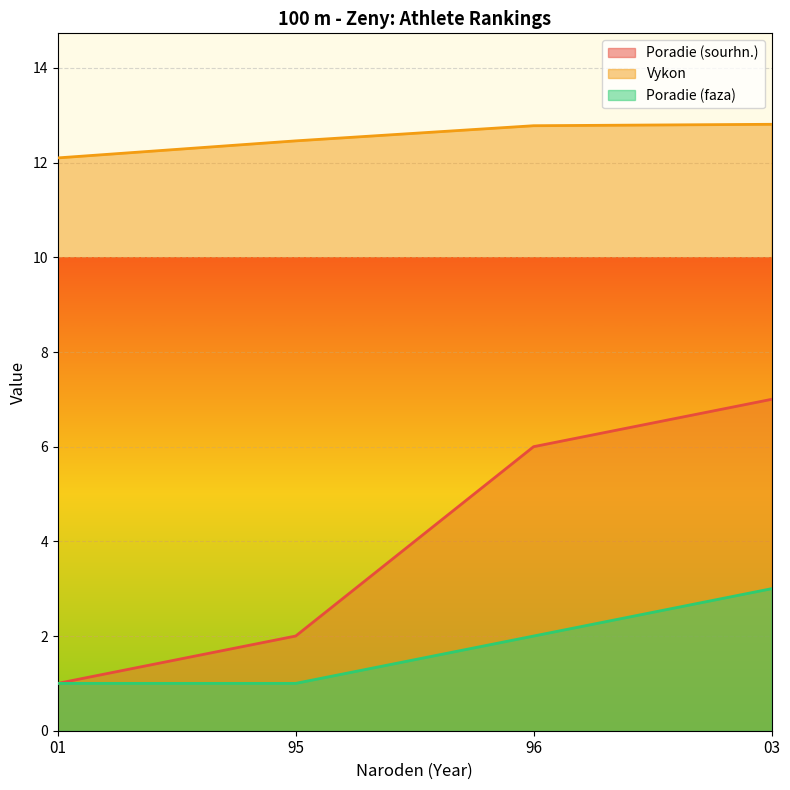

Rank the series by their average value, from lowest to highest.

Poradie (faza), Poradie (sourhn.), Vykon